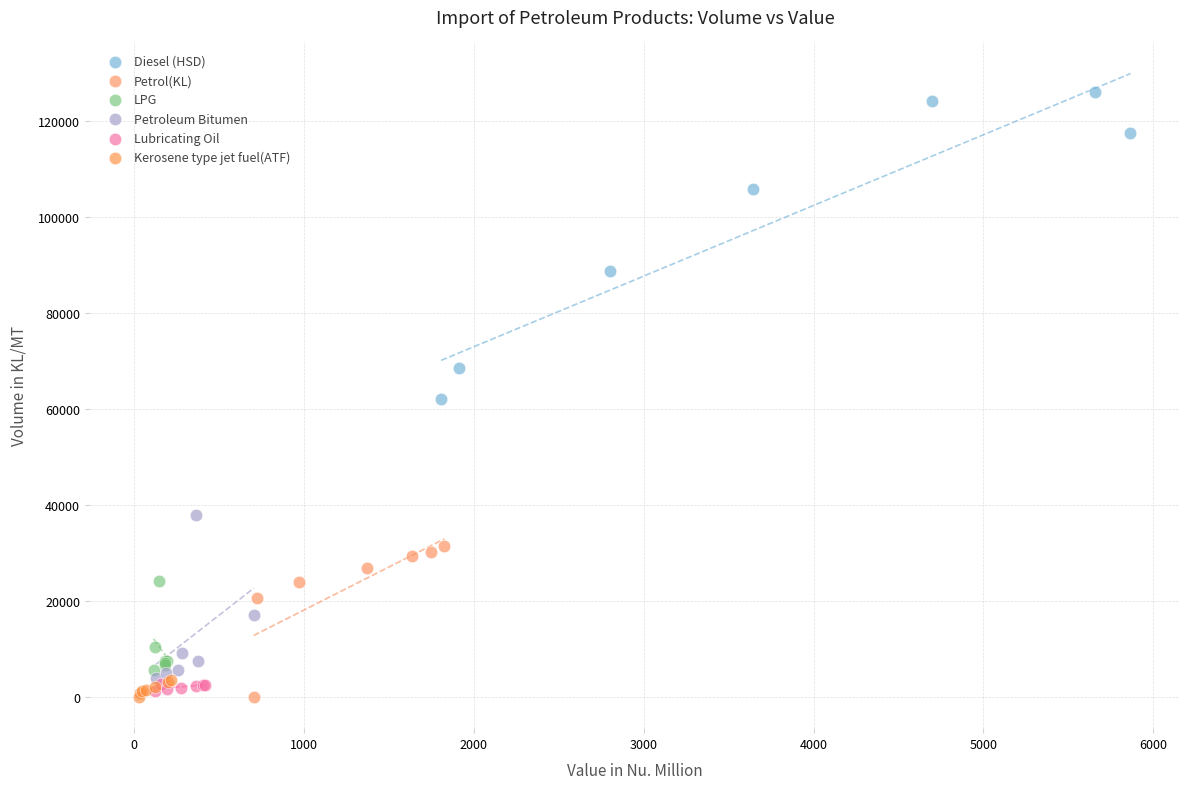

What are all the series names shown in the legend?

Diesel (HSD), Petrol(KL), LPG, Petroleum Bitumen, Lubricating Oil, Kerosene type jet fuel(ATF)